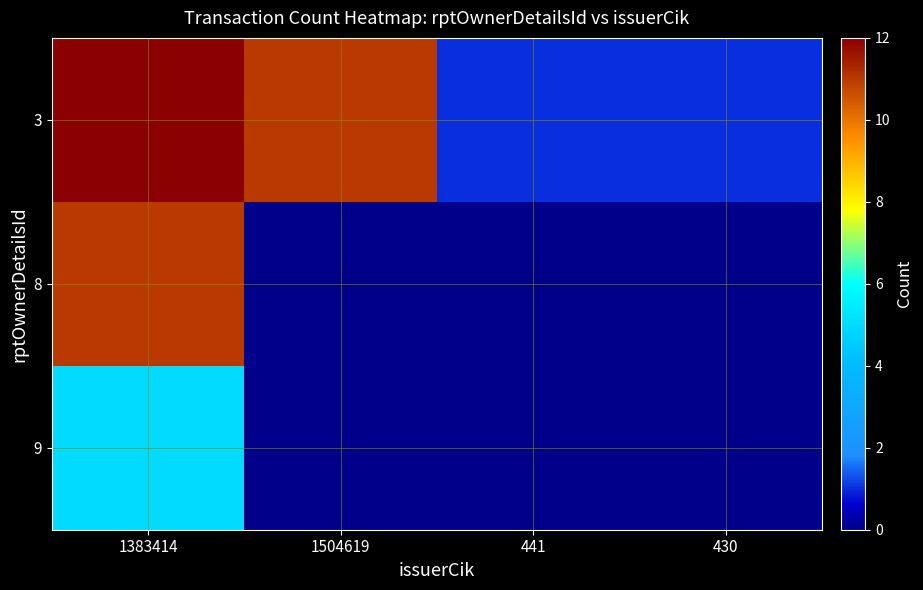

Rank the series by their maximum value, from highest to lowest.

3, 8, 9